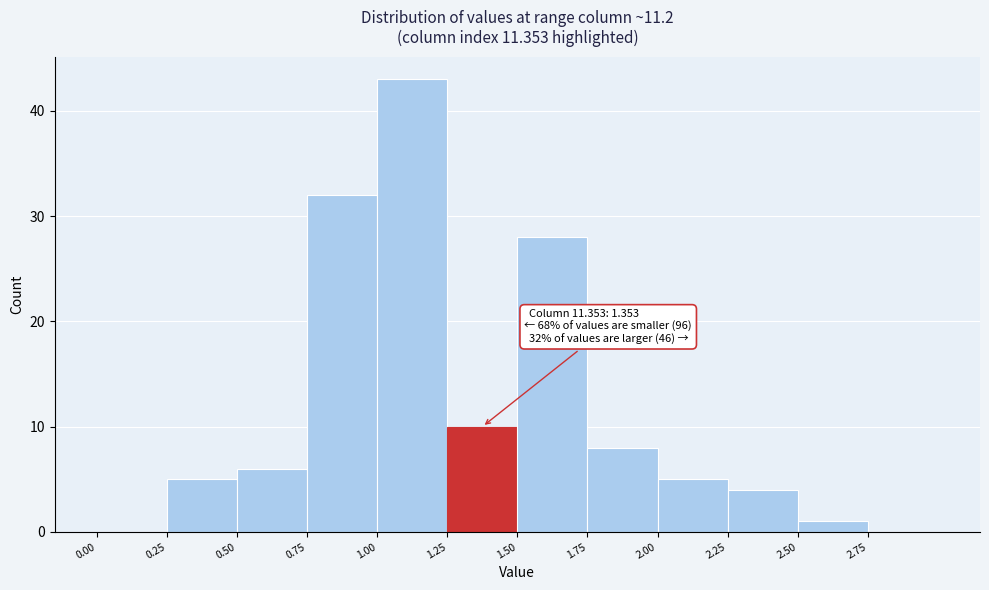

Over which range of the x-axis is the bar tallest?

1.00 to 1.25